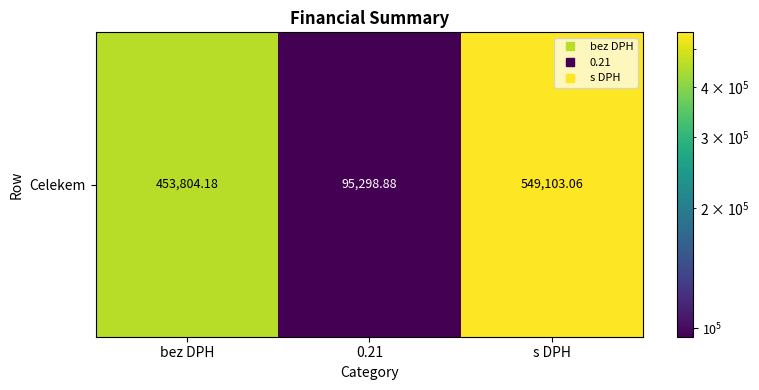

List the labels in order of value, largest first.

s DPH, bez DPH, 0.21